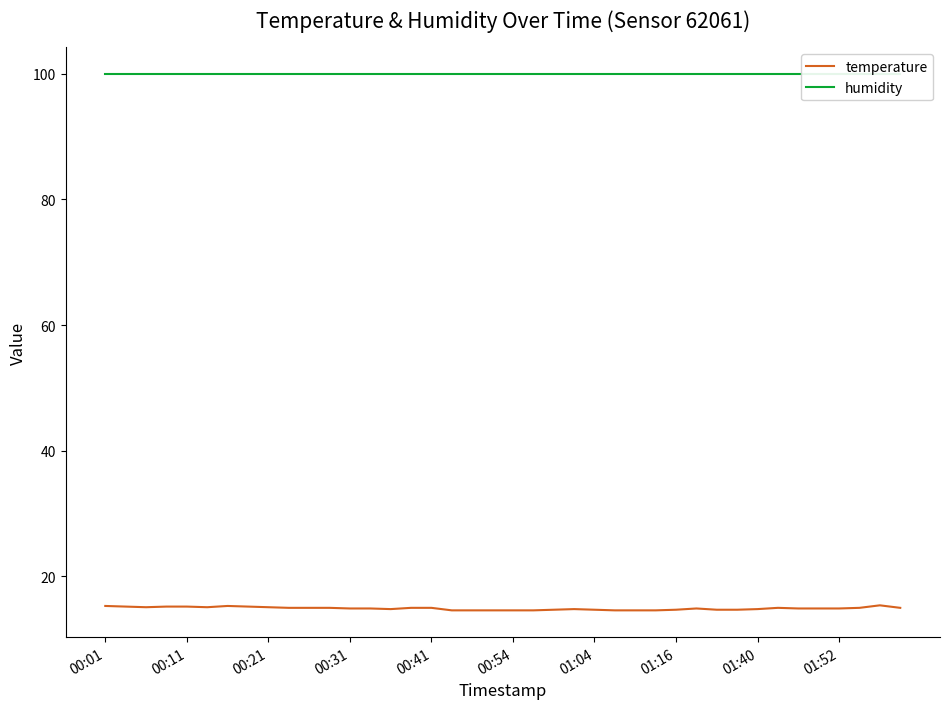

The temperature series shows 14.9 at 29. True or false?

True